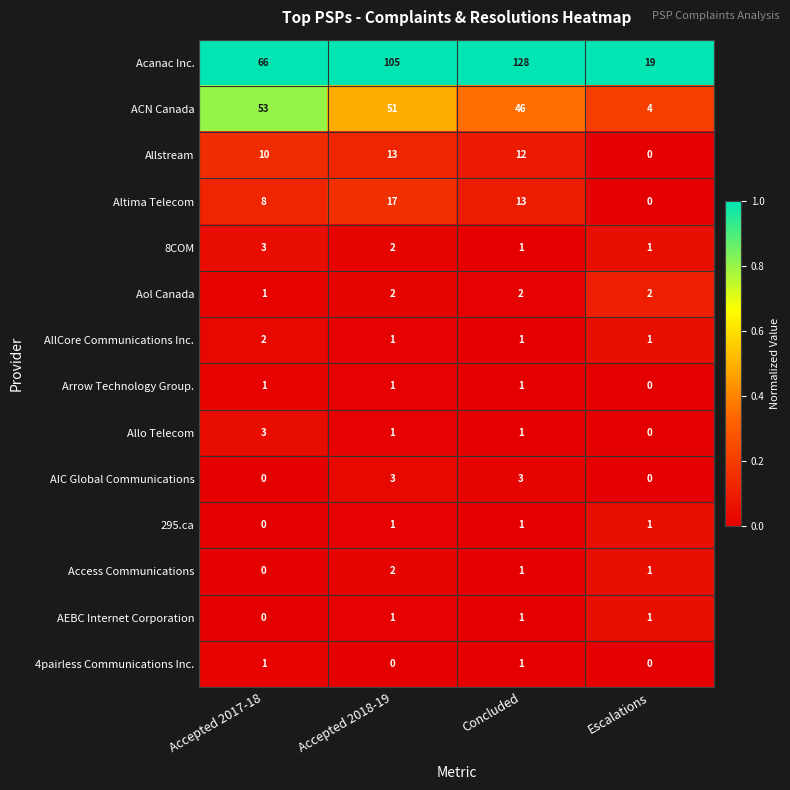

Between Concluded and Escalations, which series saw the biggest shift?

Acanac Inc.